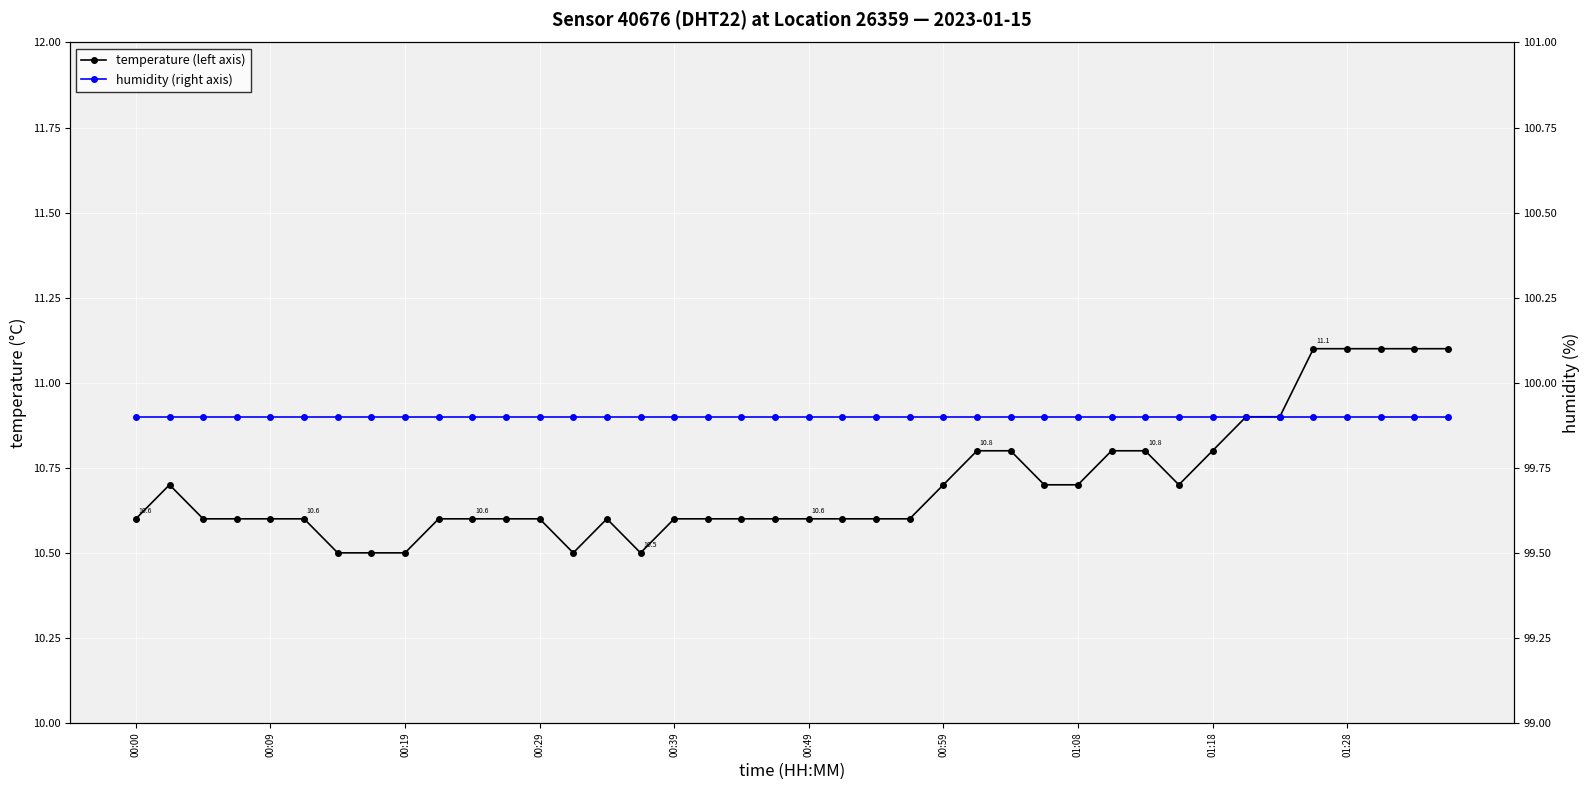

True or false: humidity (right axis) and temperature (left axis) cross at least once.

False